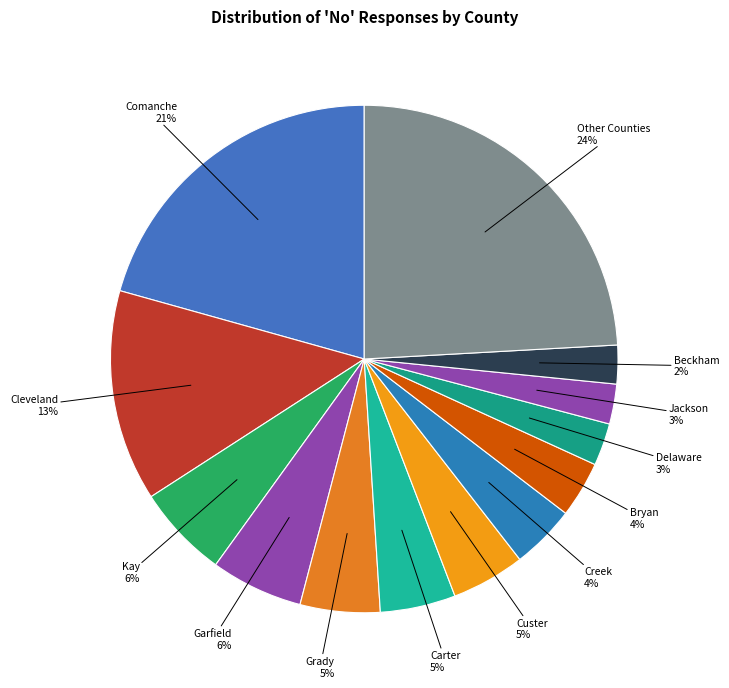

How many slices are in this pie chart?

13